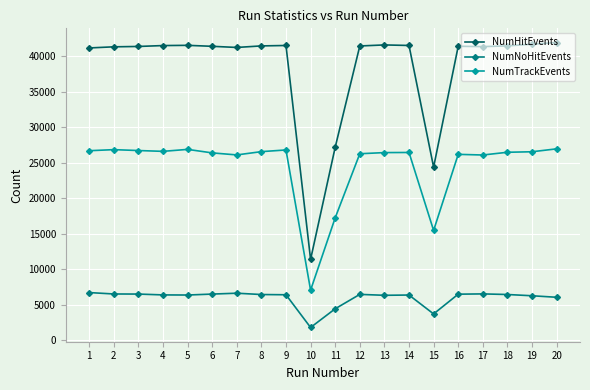

How many data points does each series have?

20